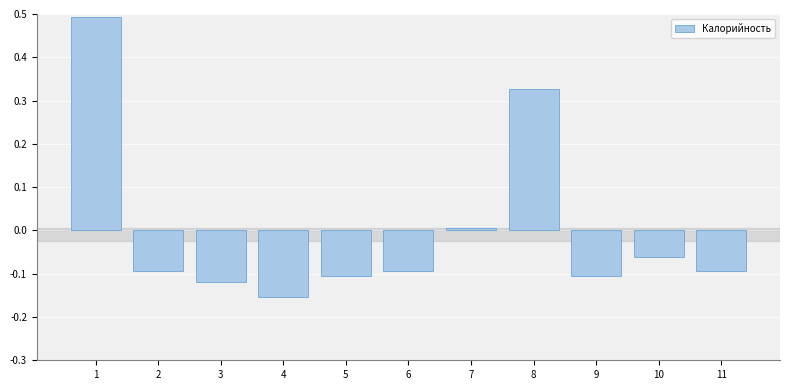

Which has a higher value, 10 or 8?

8